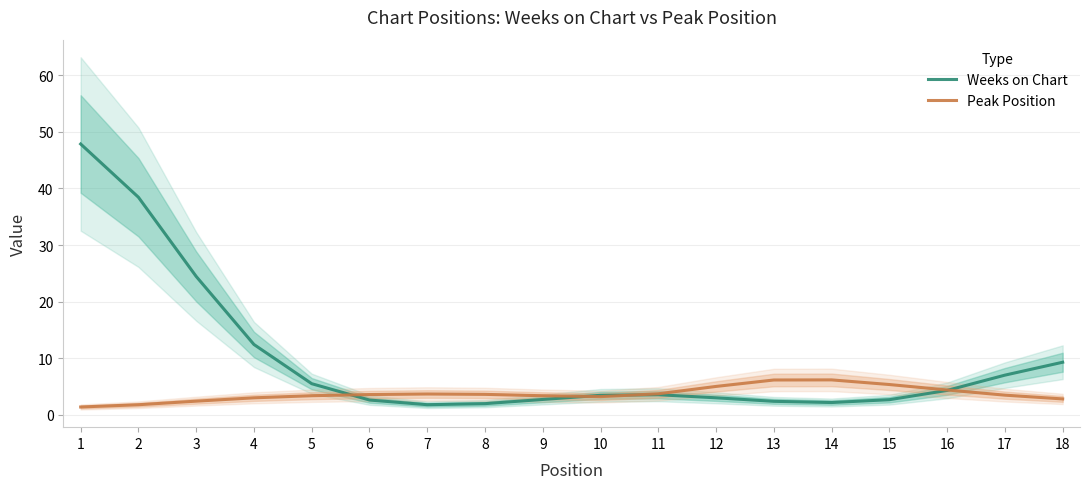

The Weeks on Chart series shows 0.4 at 7. True or false?

False